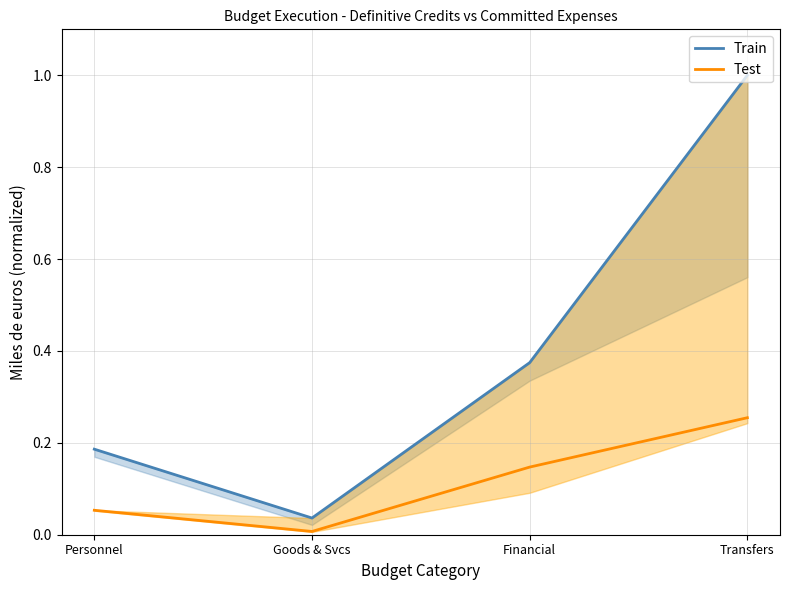

What is the label of the 3rd point from the left?

Financial